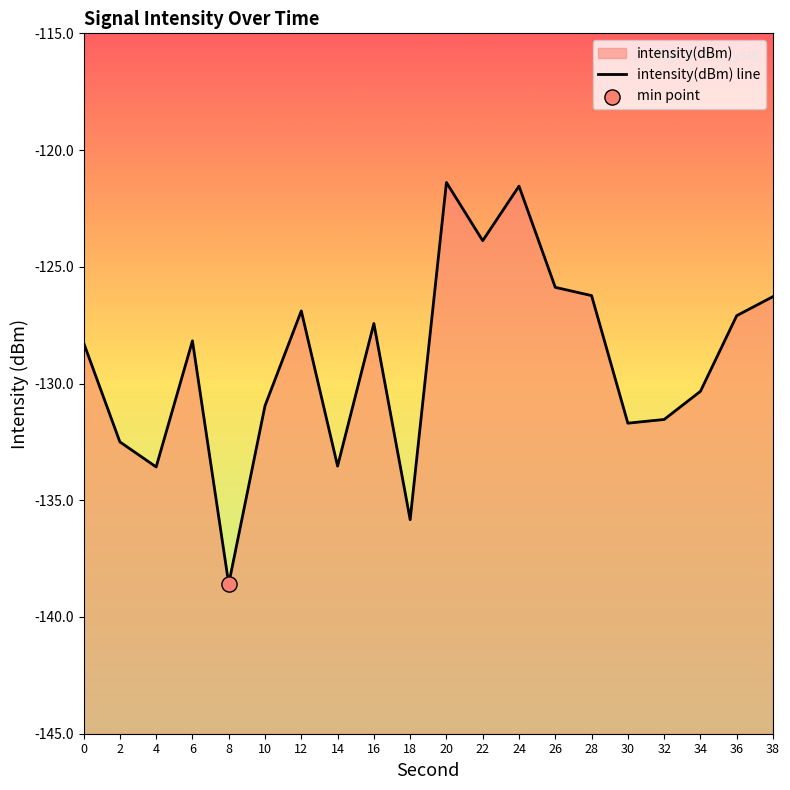

Which has a higher value, 36 or 28?

28